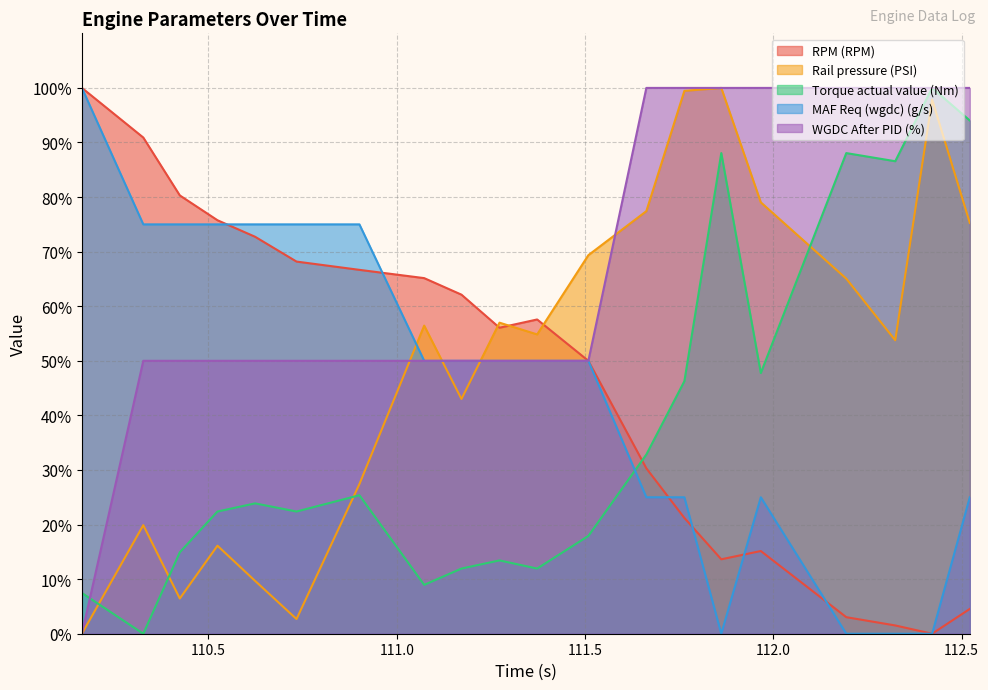

What are all the series names shown in the legend?

RPM (RPM), Rail pressure (PSI), Torque actual value (Nm), MAF Req (wgdc) (g/s), WGDC After PID (%)